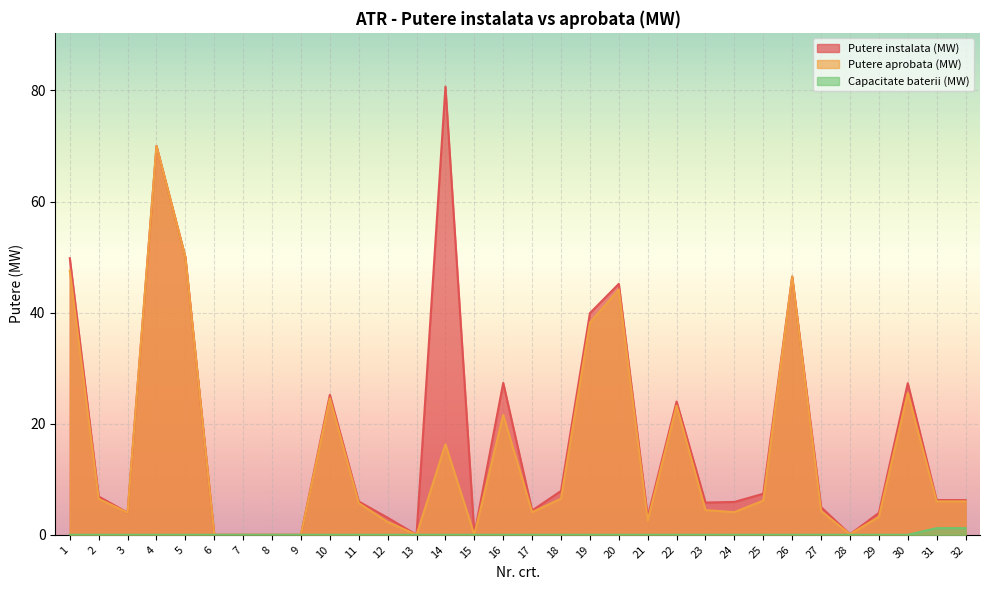

Reading right to left, extract all data points from this chart.

Putere instalata (MW): 6.2	6.2	27.3	3.9	0.1	5.0	46.5	7.4	5.9	5.8	24.0	3.3	45.2	39.9	7.9	4.4	27.3	0.1	80.7	0.0	3.1	6.0	25.2	0.0	0.0	0.0	0.0	50.0	70.0	4.0	6.9	49.8
Putere aprobata (MW): 6.0	6.0	25.5	3.2	0.1	4.3	46.5	6.2	4.1	4.4	23.2	2.6	44.2	38.2	6.5	4.1	21.6	0.0	16.3	0.0	2.3	5.7	24.6	0.0	0.0	0.0	0.0	50.0	70.0	4.0	6.5	47.6
Capacitate baterii (MW): 1.2	1.2	0.0	0.0	0.0	0.0	0.0	0.0	0.0	0.0	0.0	0.0	0.0	0.0	0.0	0.0	0.0	0.0	0.0	0.0	0.0	0.0	0.0	0.0	0.0	0.0	0.0	0.0	0.0	0.0	0.0	0.0